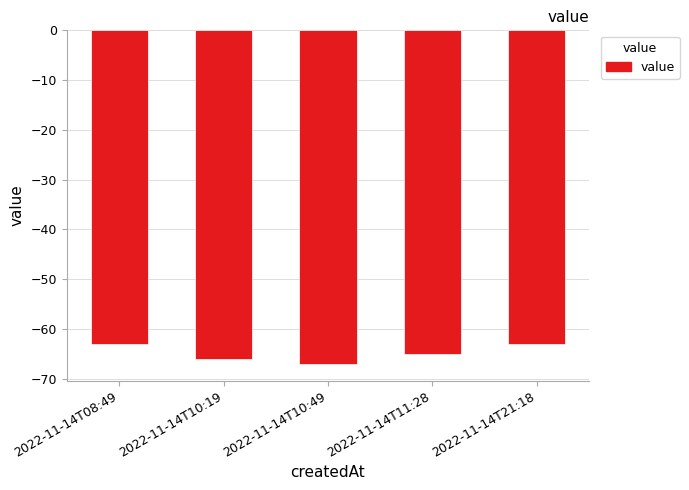

What is the average value?

-65